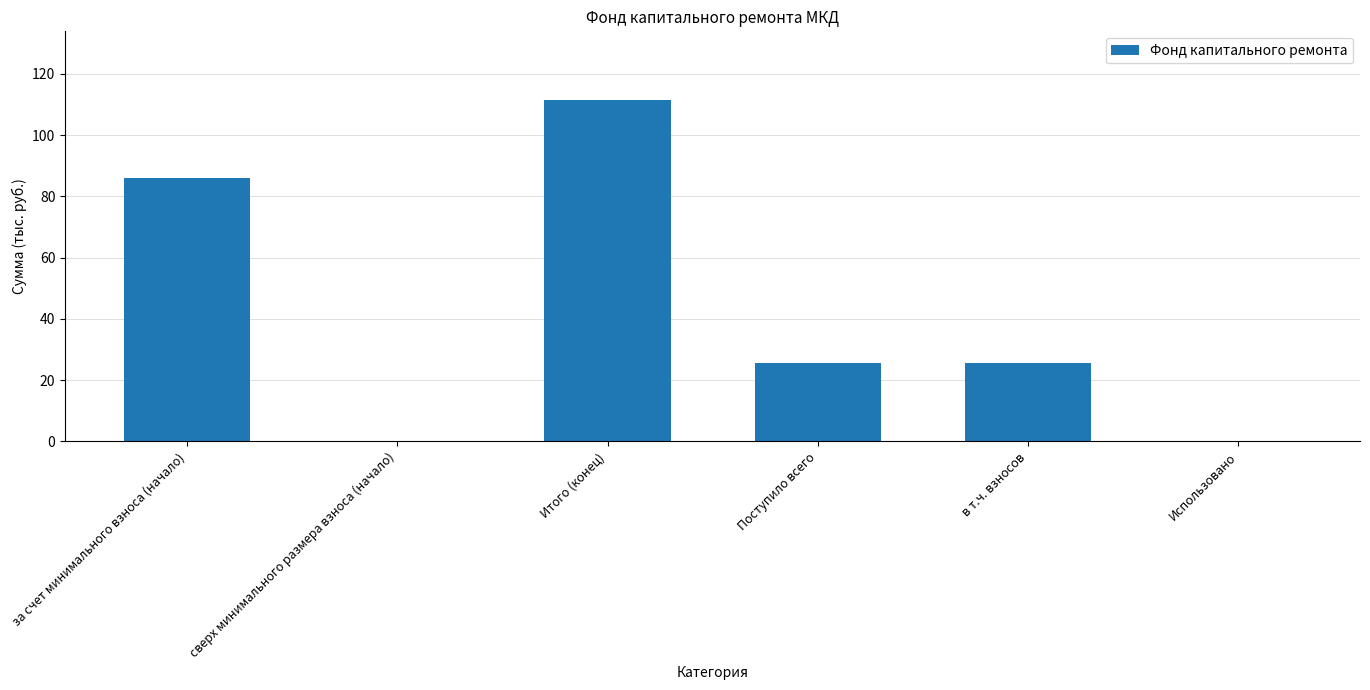

Read the value at Итого (конец).

111.6